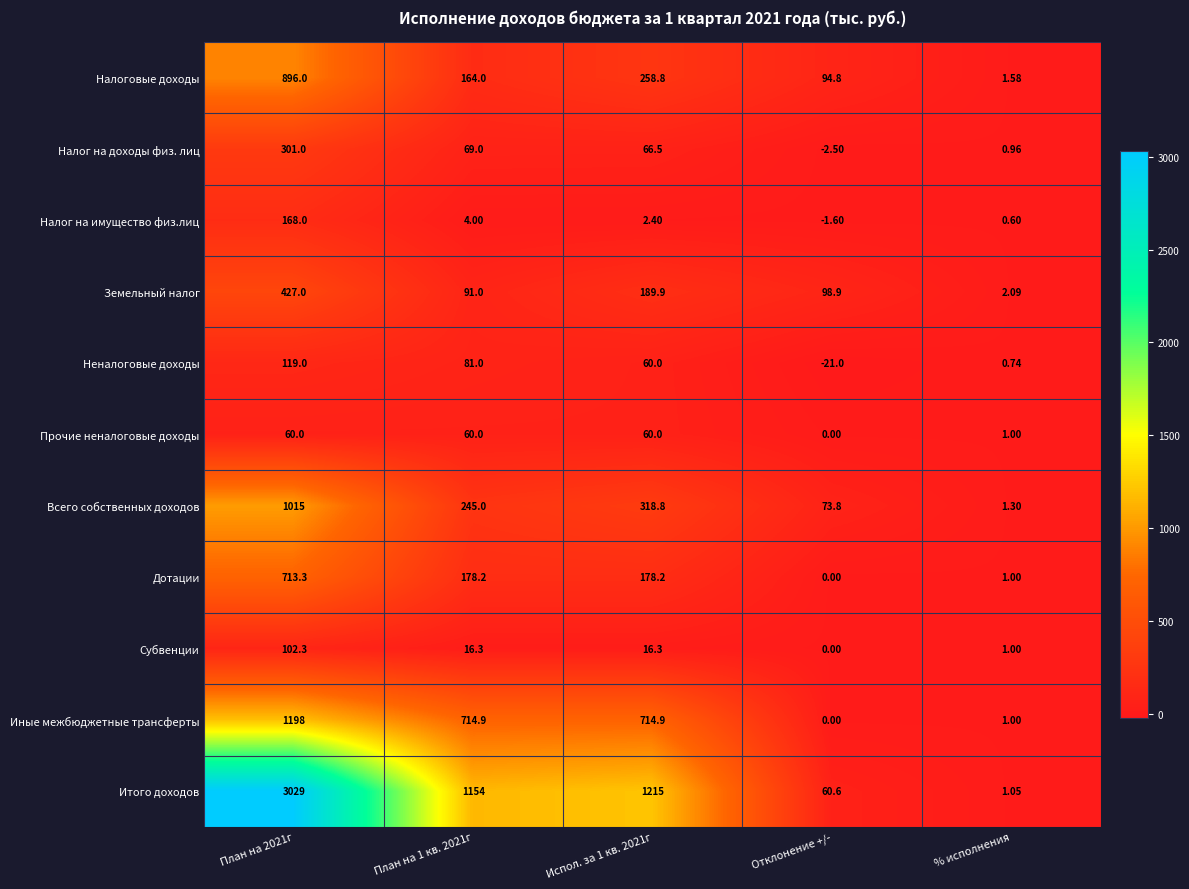

Rank the series at План на 2021г from highest to lowest value.

Итого доходов, Иные межбюджетные трансферты, Всего собственных доходов, Налоговые доходы, Дотации, Земельный налог, Налог на доходы физ. лиц, Налог на имущество физ.лиц, Неналоговые доходы, Субвенции, Прочие неналоговые доходы